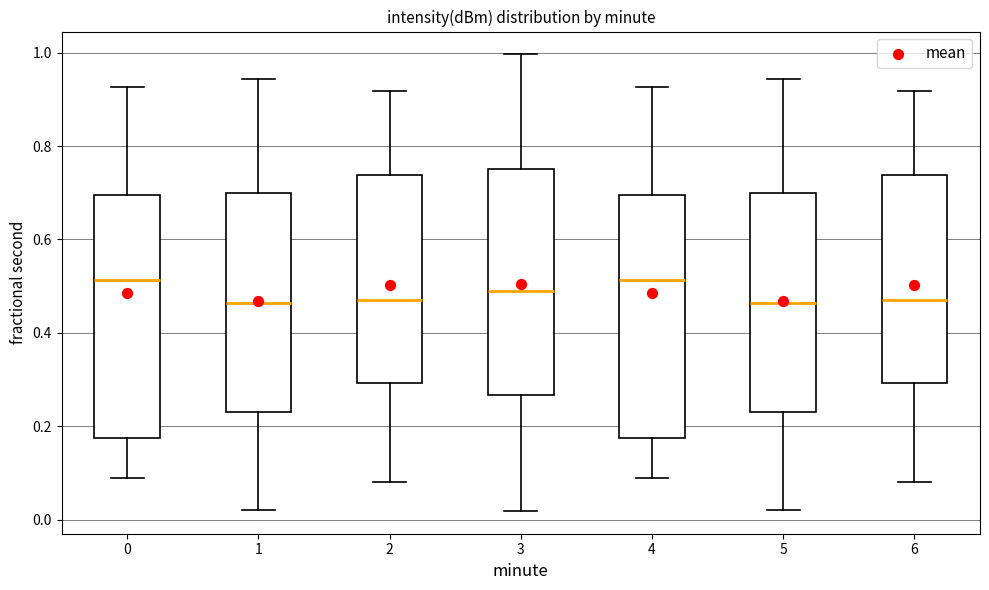

Where is the lower edge of the box at x = 0 on the y-axis? The values are not printed on the chart, so give them approximately, as read against the axis.

0.18